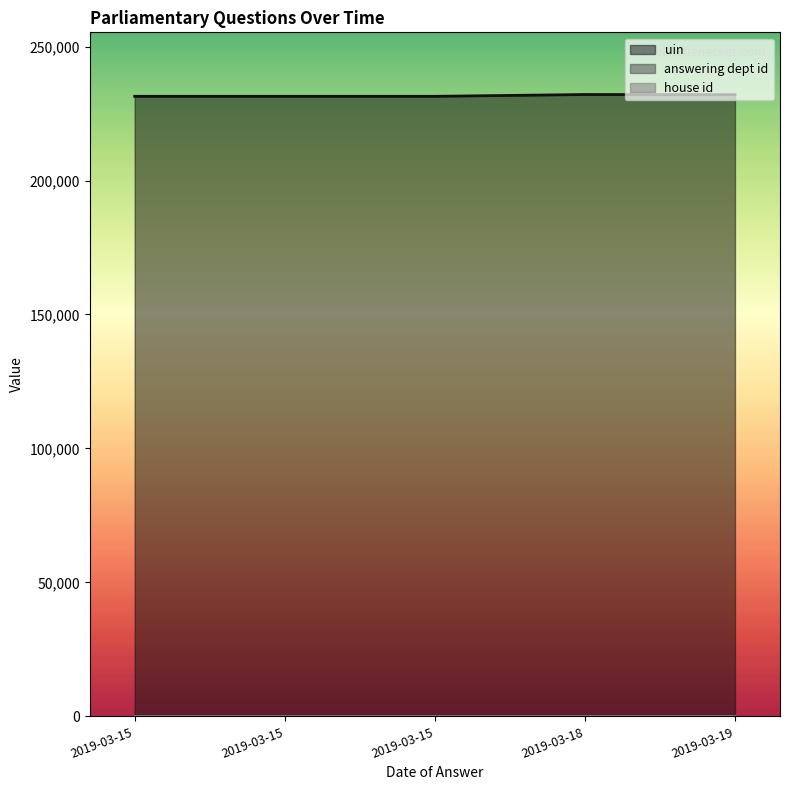

Where is answering dept id nearest to the value 20?

2019-03-19